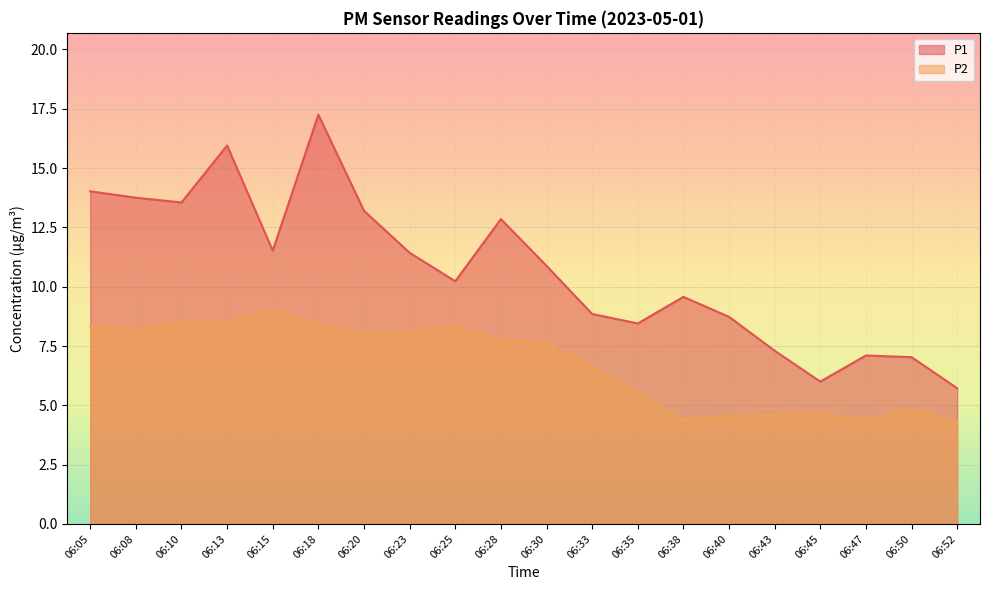

True or false: P2 has a value of 6.6 at 06:33.

True